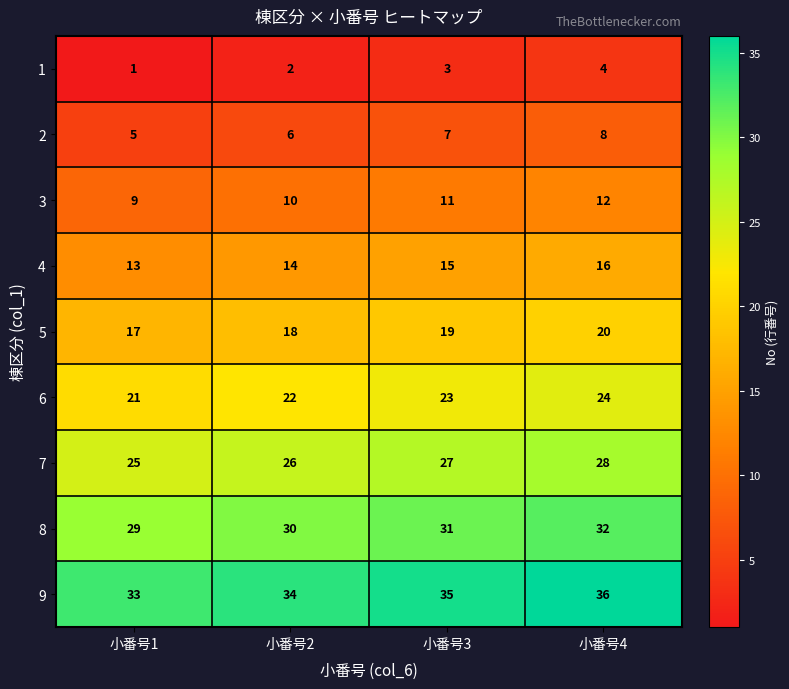

Which category has the lowest value across all series?

小番号1